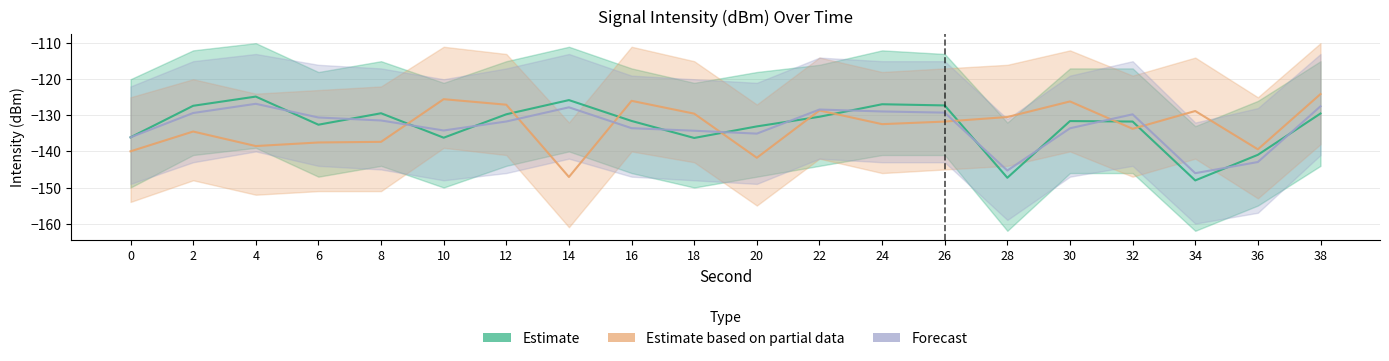

Is this an area chart (filled region under the line)?

No